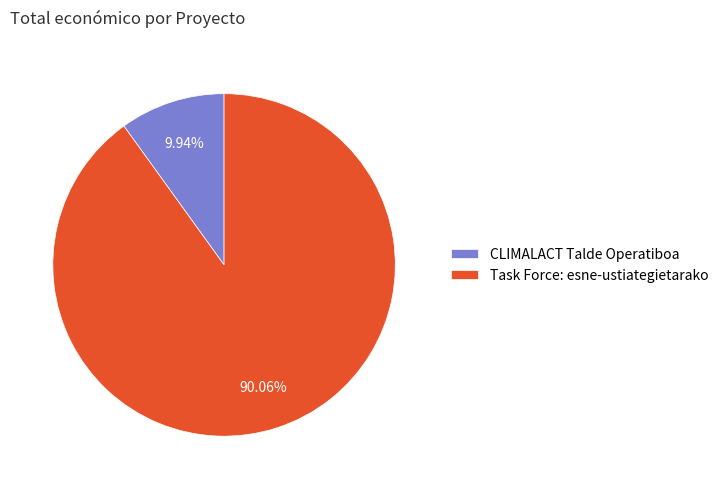

What percentage is NOT represented by Task Force: esne-ustiategietarako?

9.9%